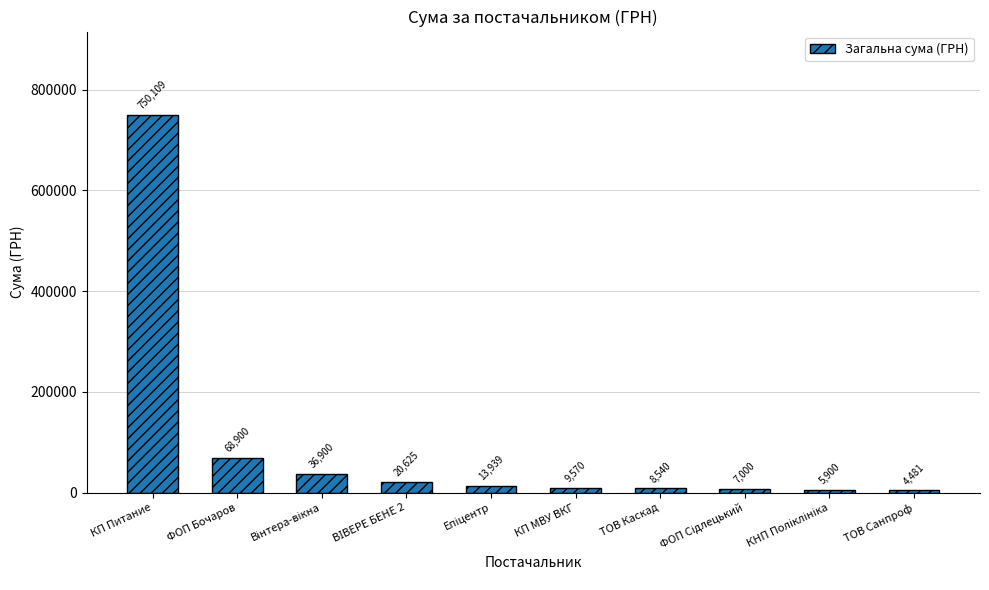

What is the sum of the values at ТОВ Каскад and КП Питание?

758649.2